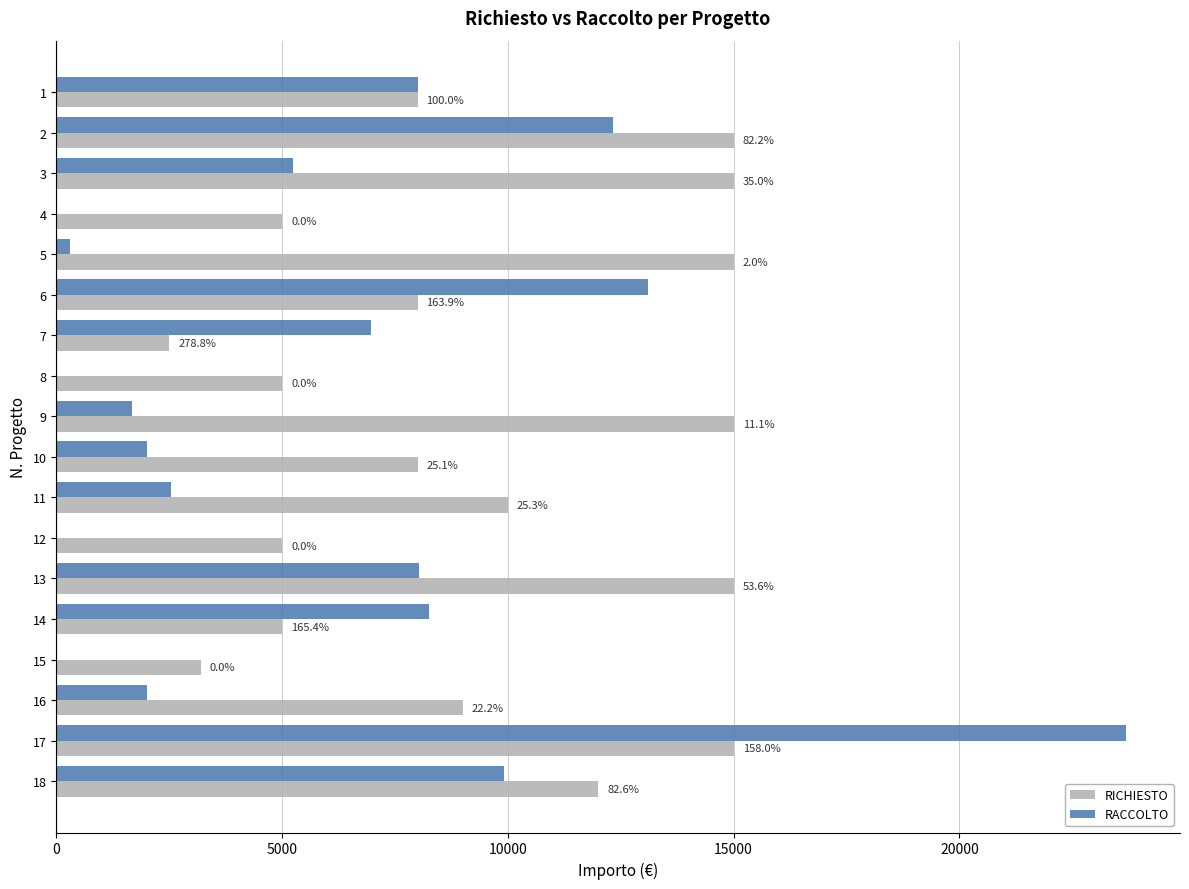

What is the value of the RACCOLTO bar at the 17th from the left?

23701.2